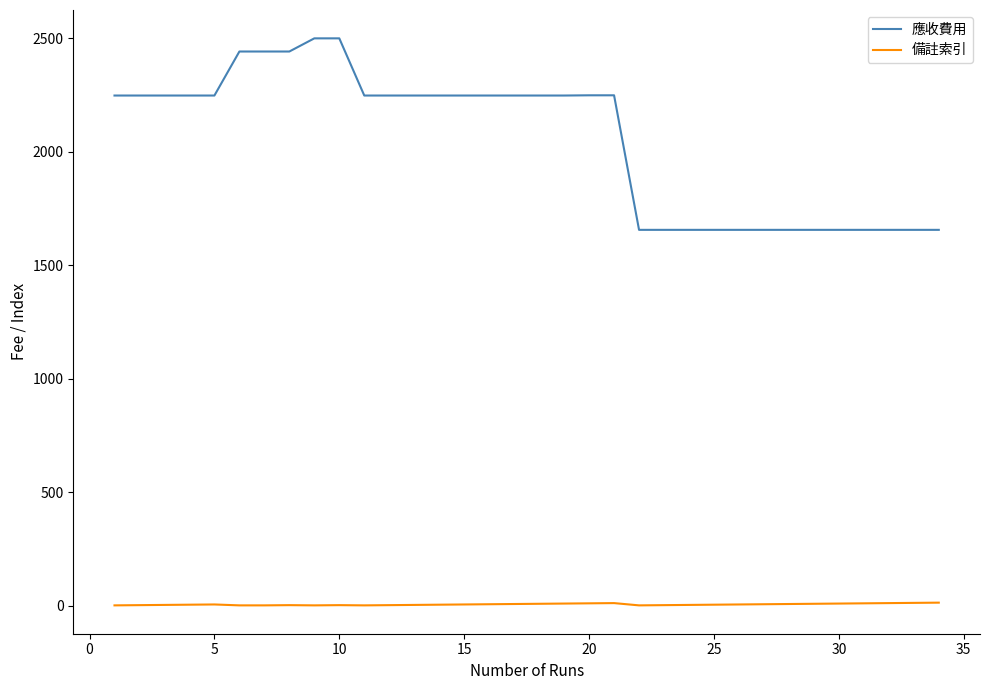

How many distinct data groups are displayed?

2